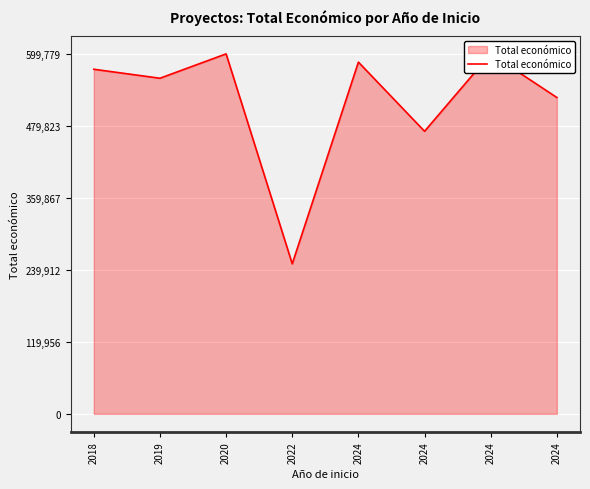

What is the approximate value at 2024?

599779